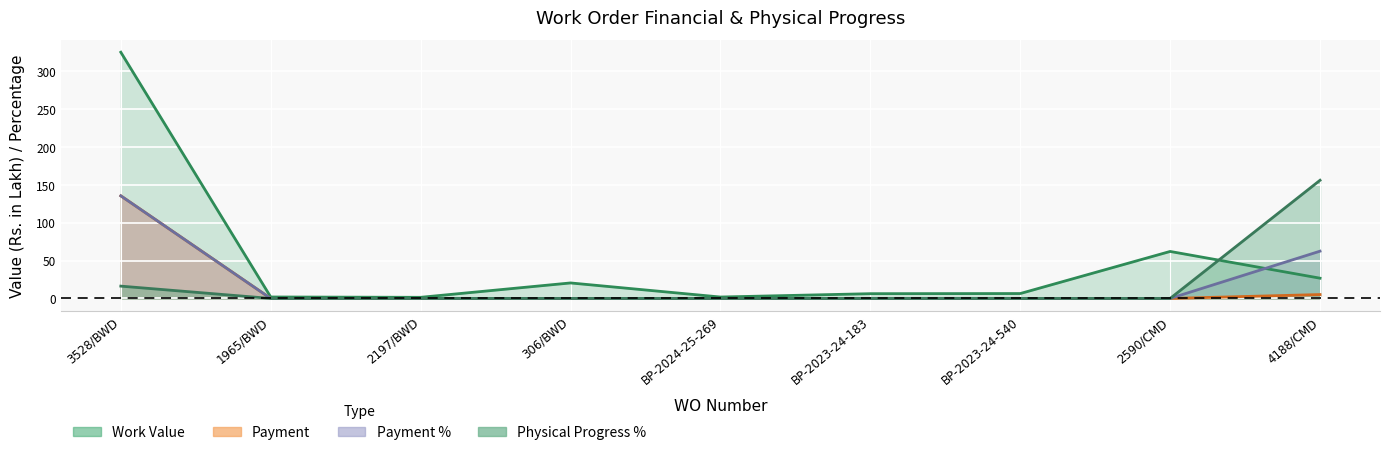

What are all the series names shown in the legend?

Work Value, Payment, Payment %, Physical Progress %